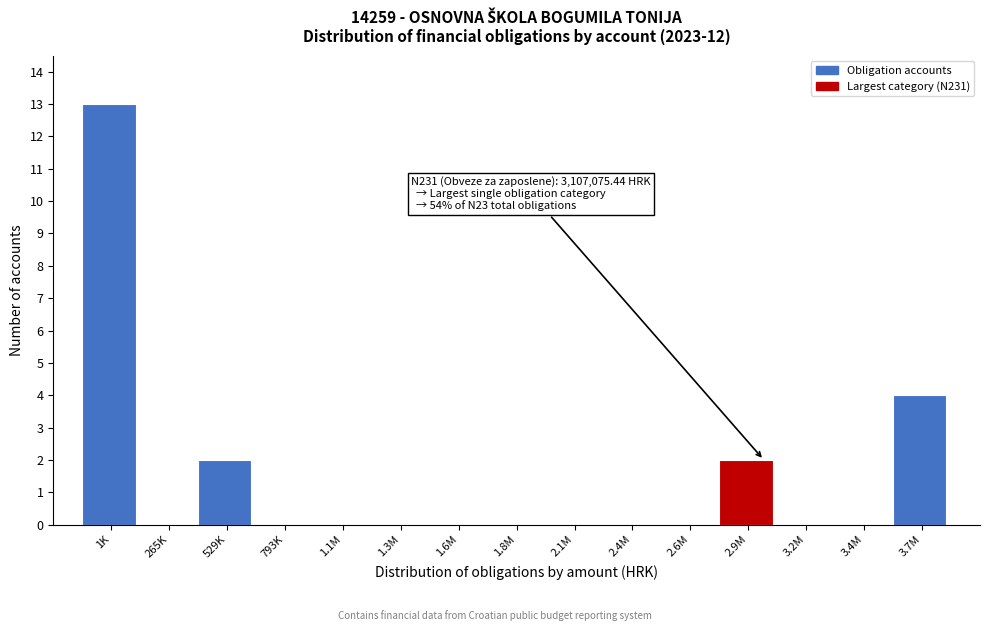

Reading left to right, transcribe all the data shown in this chart.

1K=13	265K=0	529K=2	793K=0	1.1M=0	1.3M=0	1.6M=0	1.8M=0	2.1M=0	2.4M=0	2.6M=0	2.9M=2	3.2M=0	3.4M=0	3.7M=4